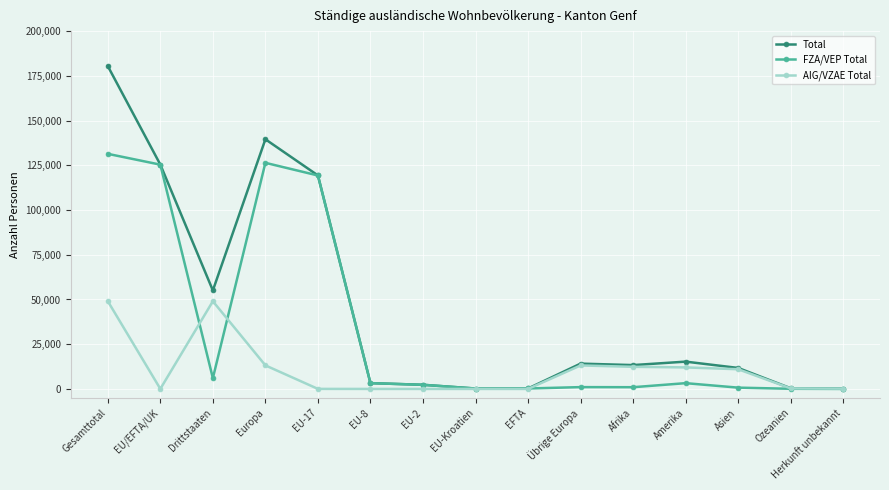

At how many categories does at least one series exceed 22645?

5